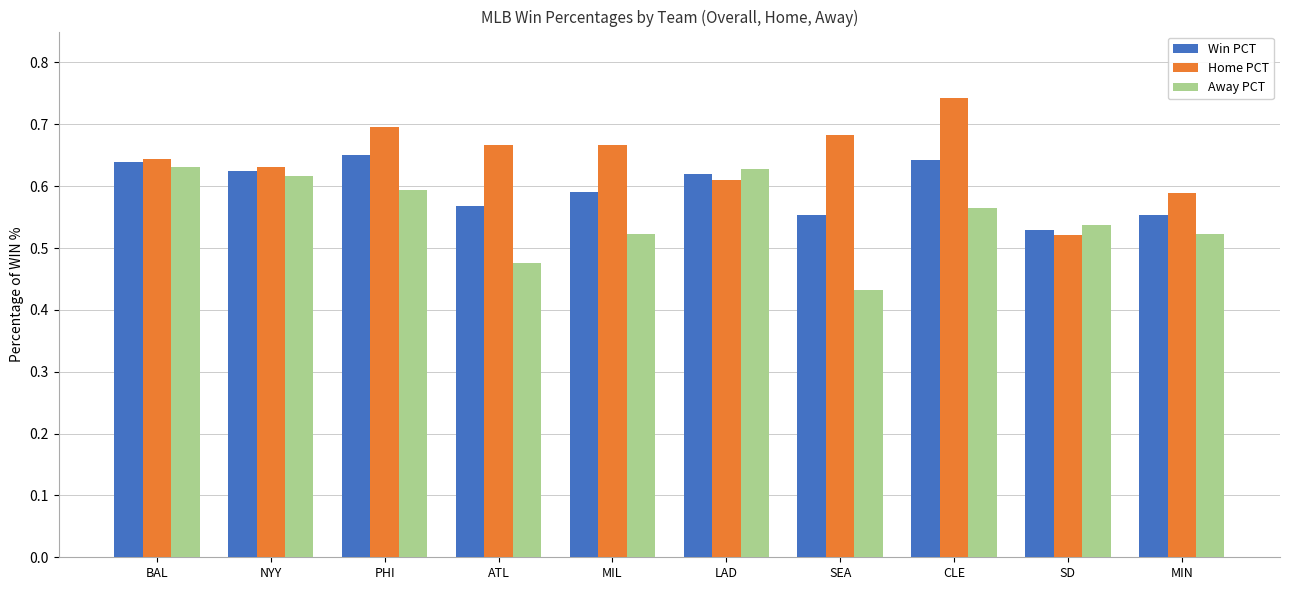

What is the total value across all series at ATL?

1.7